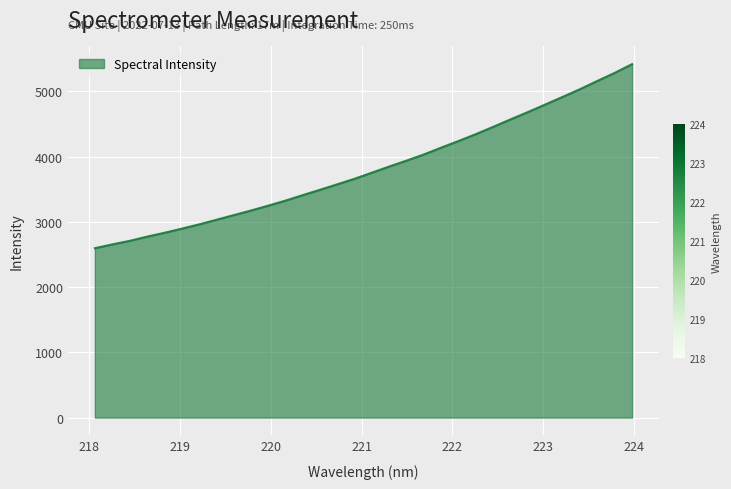

What is the difference between the maximum and minimum values?

2821.1